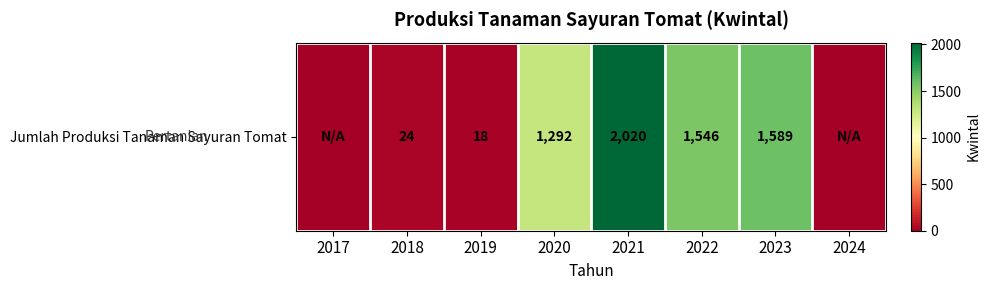

The value at 2024 is -1180. True or false?

False